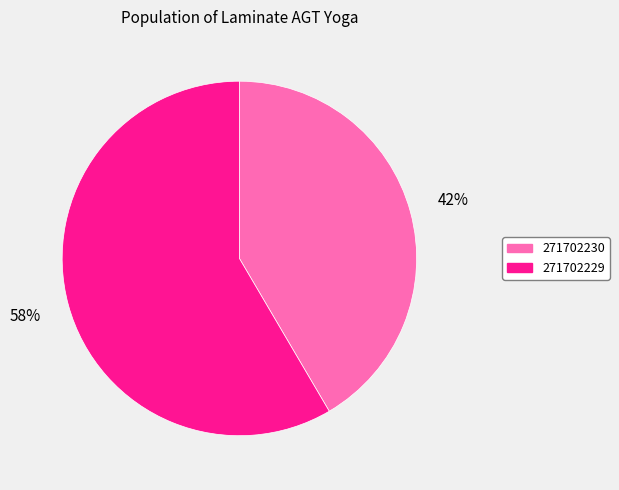

Is it true that 271702230 is 36% of the pie?

False